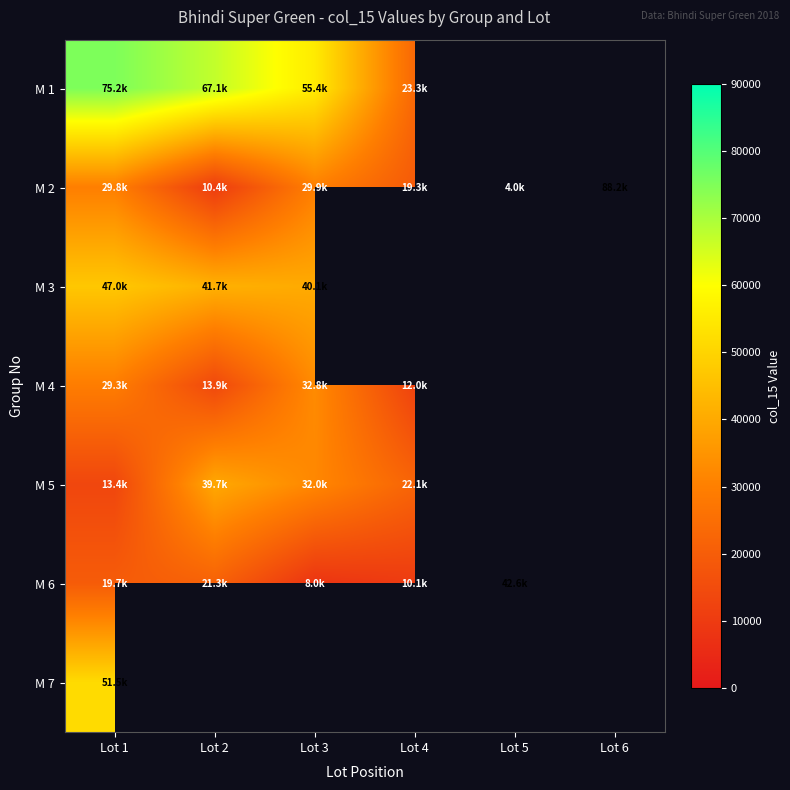

Which series has the widest spread of values?

M 2